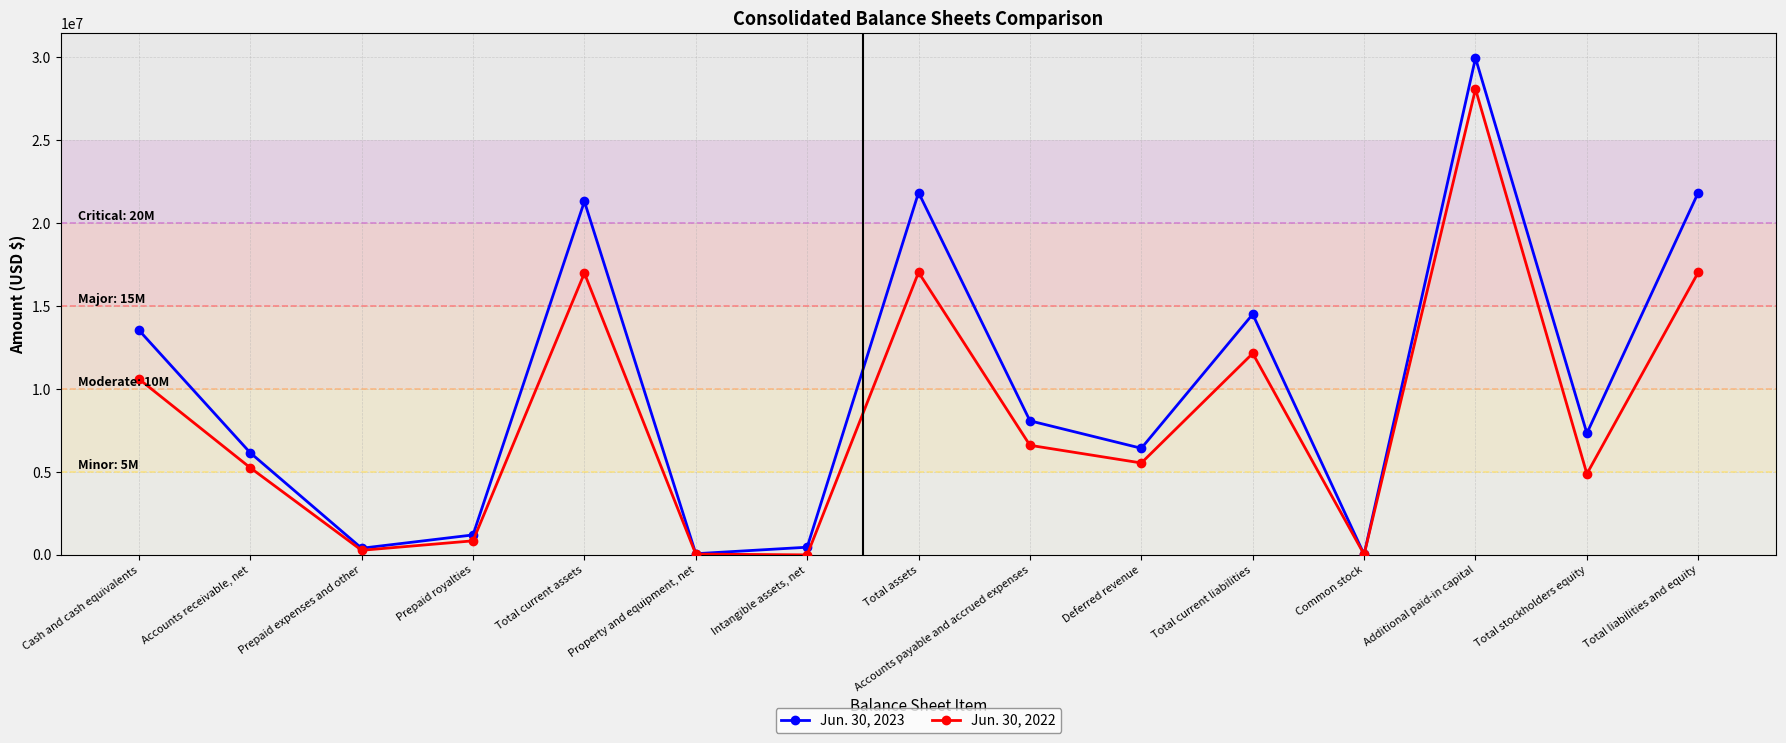

Which series has the largest total across all categories?

Jun. 30, 2023